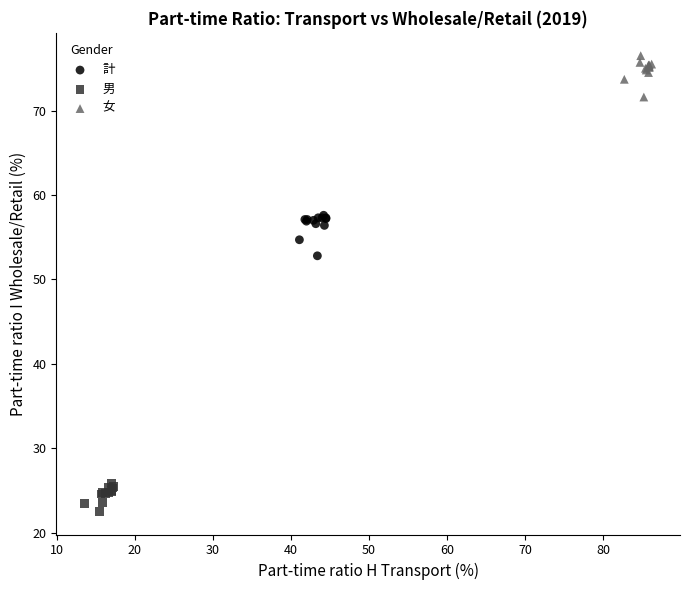

What are all the series names shown in the legend?

計, 男, 女